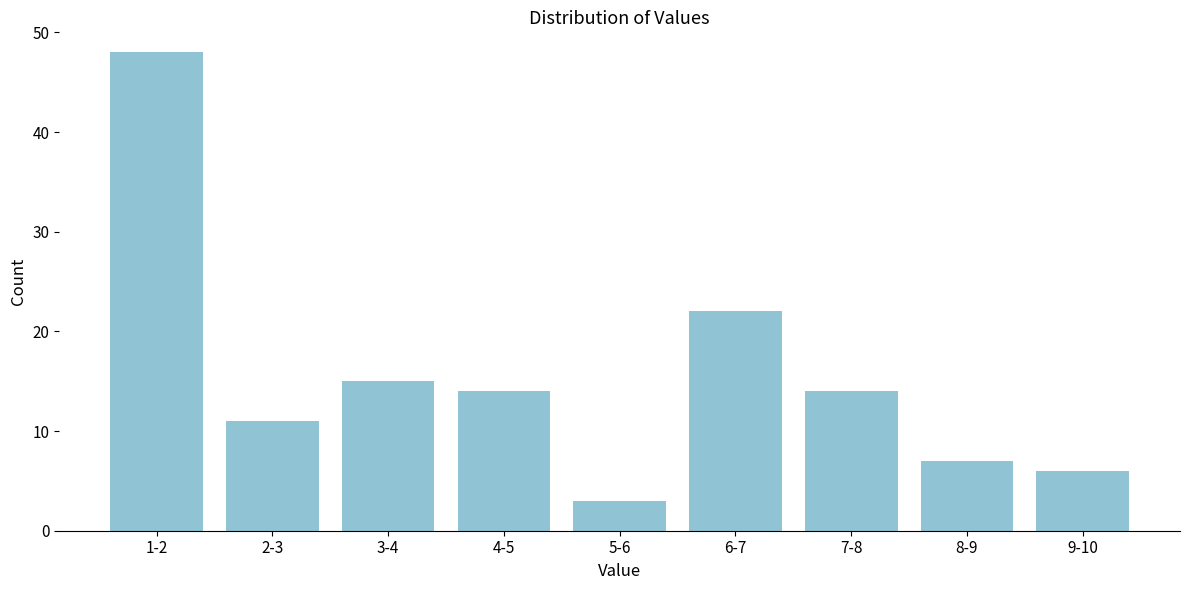

Reading left to right, what are all the values shown in this chart?

1-2=48	2-3=11	3-4=15	4-5=14	5-6=3	6-7=22	7-8=14	8-9=7	9-10=6